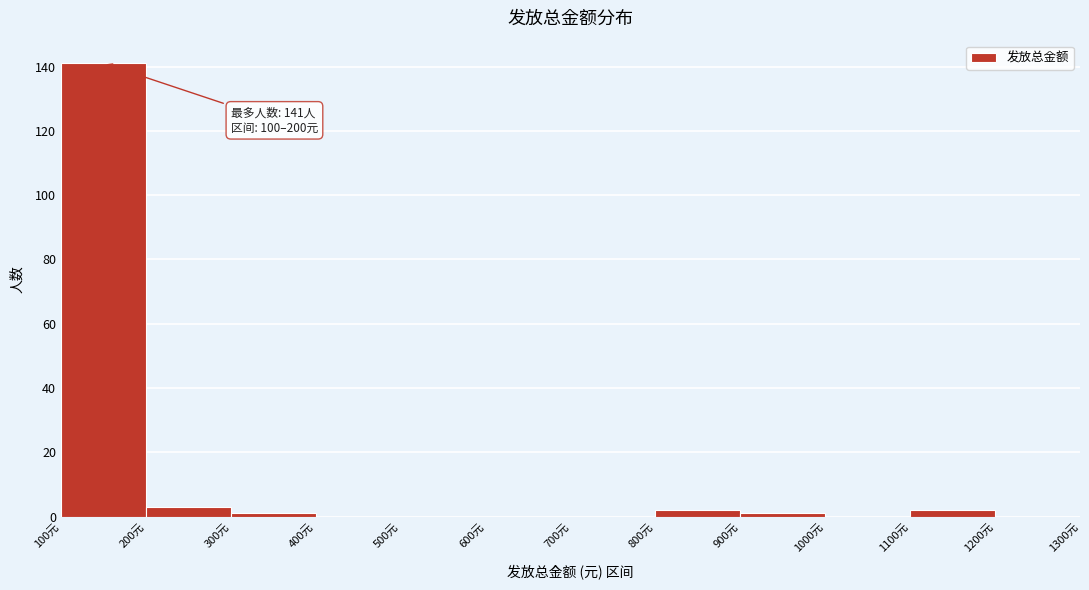

Which range on the x-axis has the tallest bar?

100 to 200